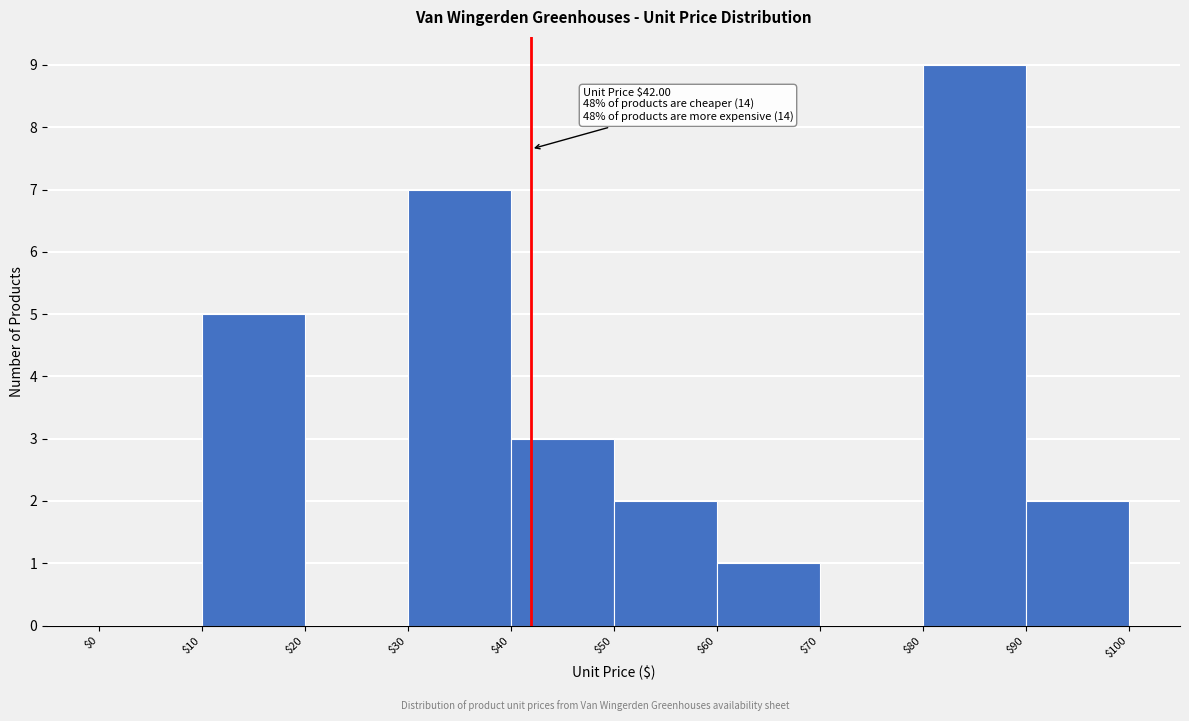

Over which range of the x-axis is the bar tallest?

$80 to $90